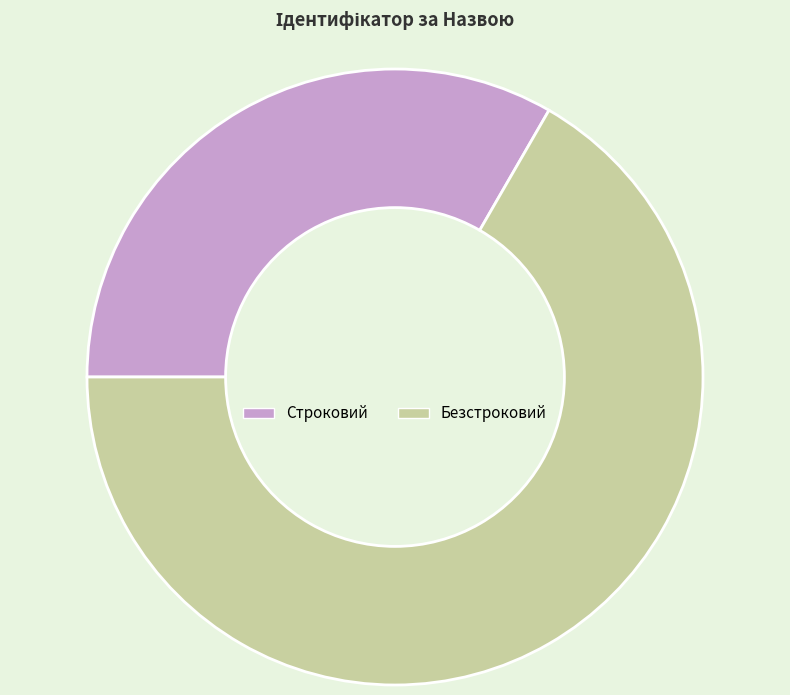

Count the number of slices in the pie.

2